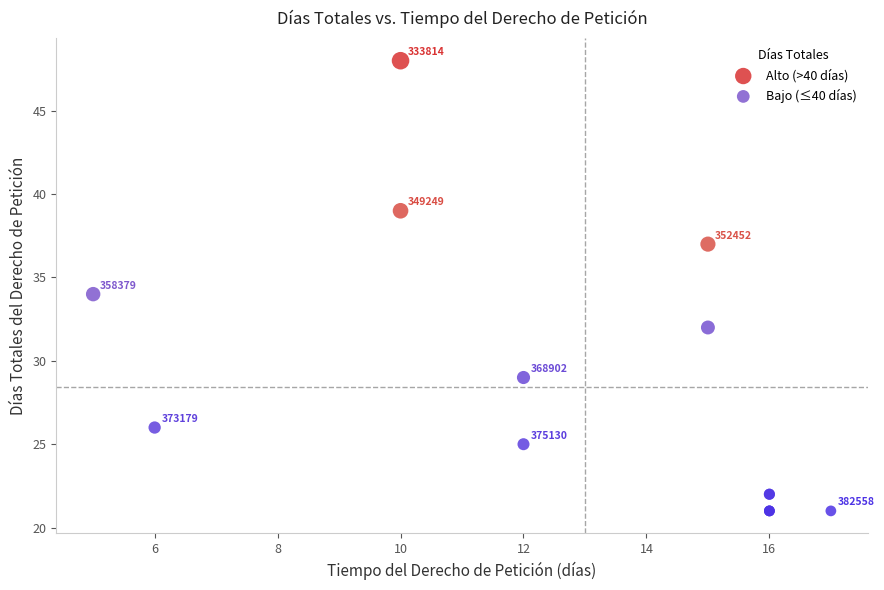

Which series reaches the maximum Y coordinate?

Alto (>40 días)